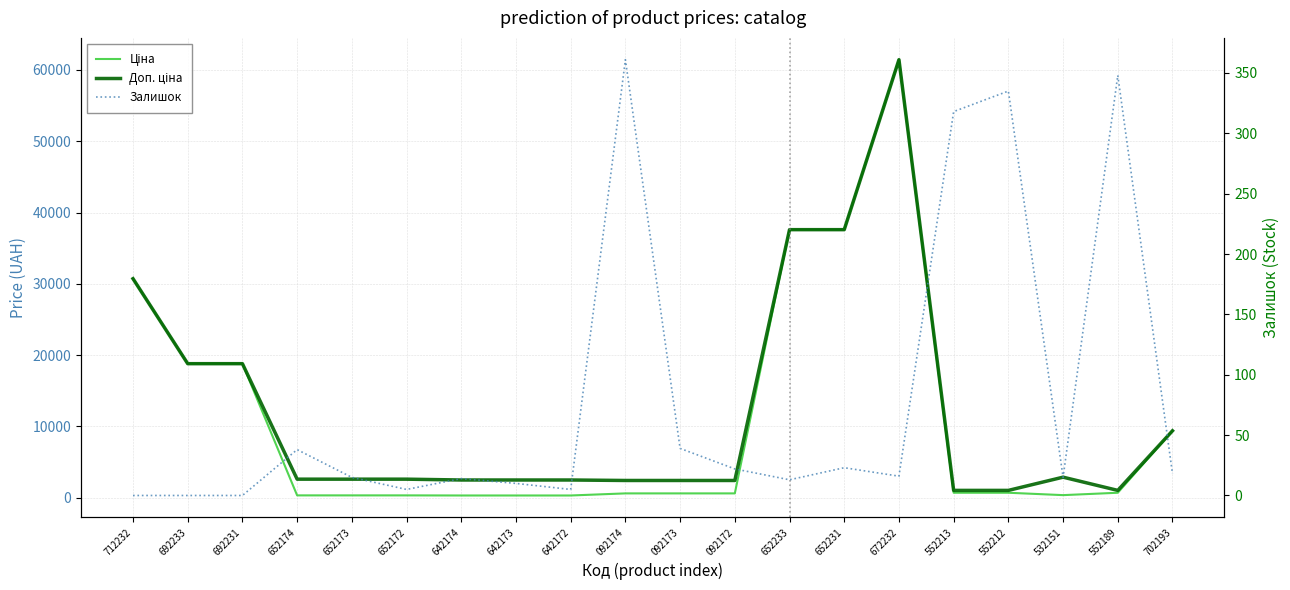

List the labels in order of Залишок value, largest first.

092174, 552189, 552212, 552213, 092173, 652174, 652231, 092172, 702193, 672232, 652173, 532151, 642174, 652233, 642173, 652172, 642172, 712232, 692233, 692231